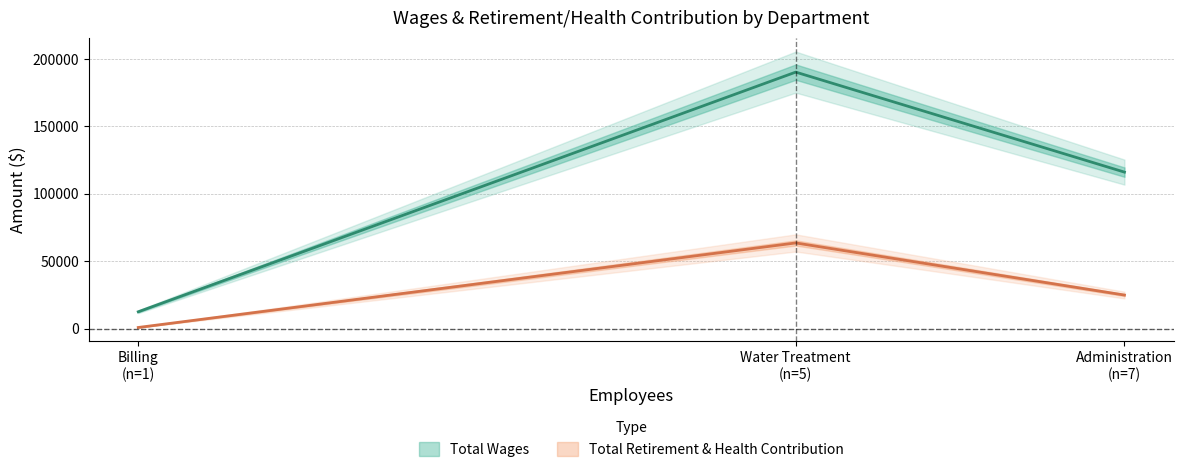

What is the average value of the Total Wages series?

106290